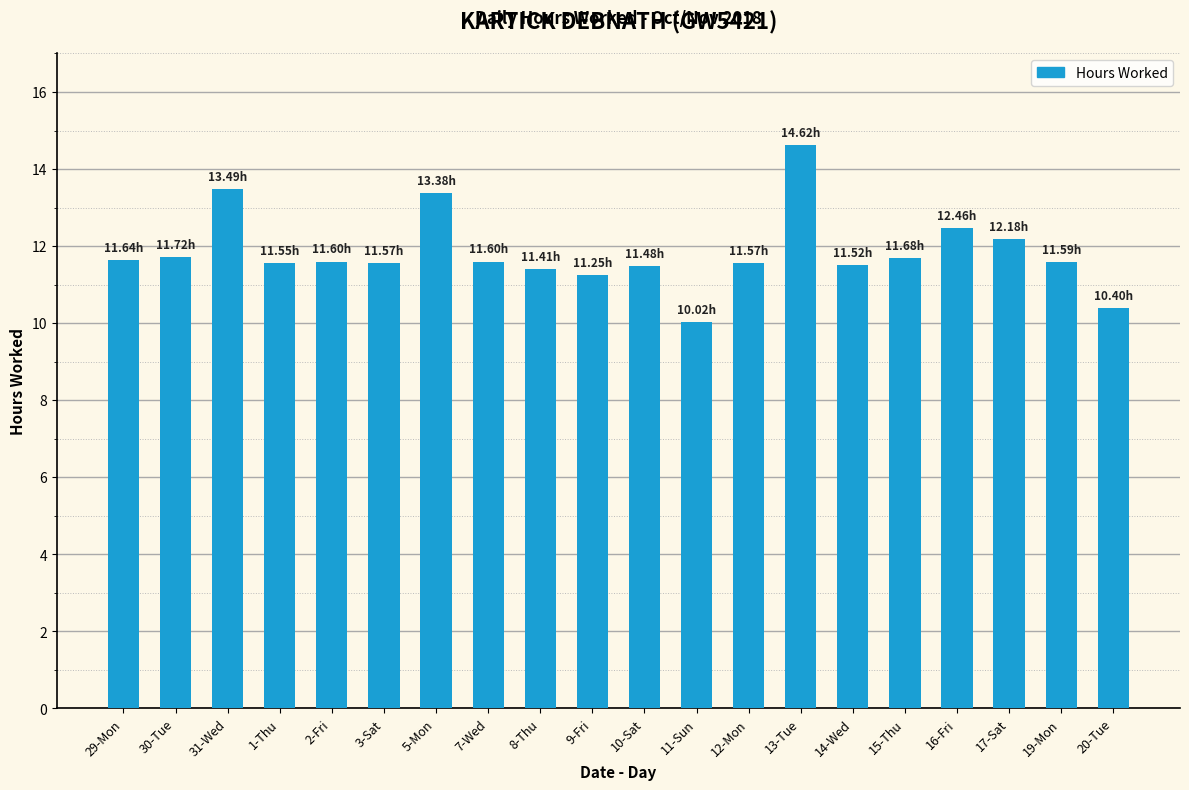

What is the label of the 16th bar from the right?

2-Fri